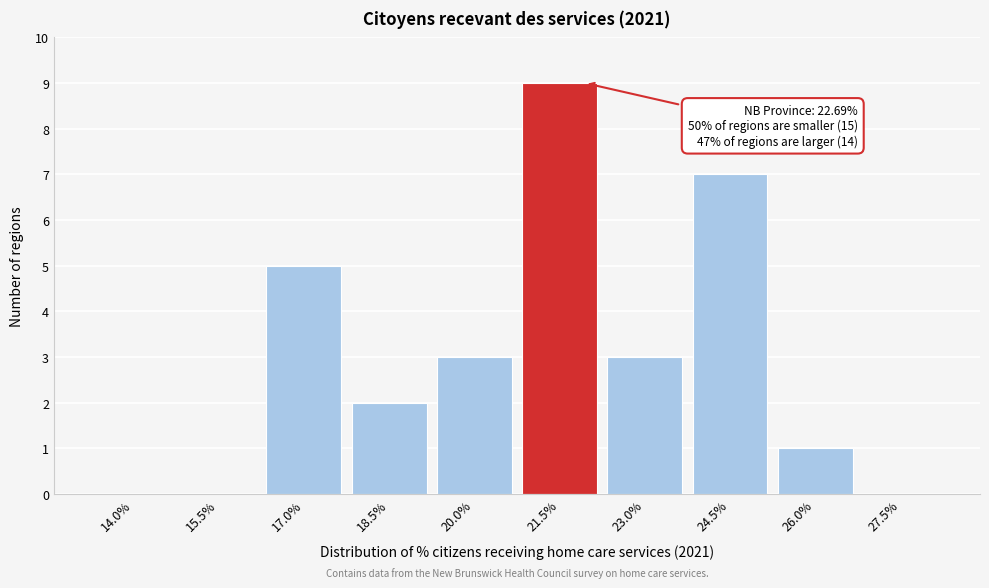

Reading left to right, extract all data points from this chart.

14.0%=0	15.5%=0	17.0%=5	18.5%=2	20.0%=3	21.5%=9	23.0%=3	24.5%=7	26.0%=1	27.5%=0